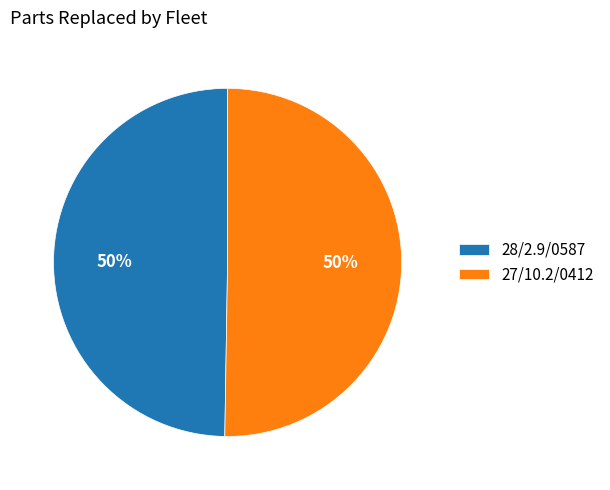

How many slices are in this pie chart?

2